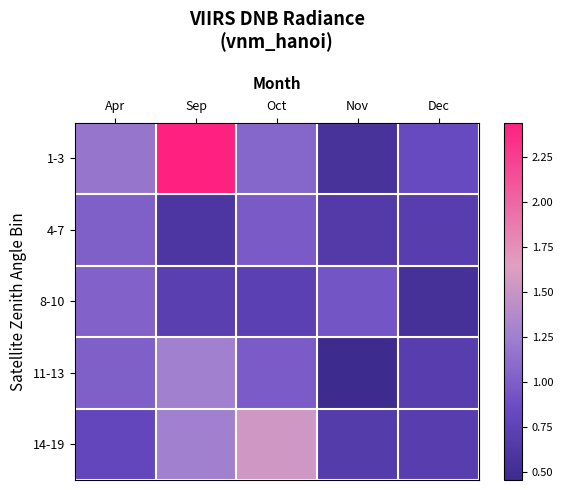

Rank the series at Oct from lowest to highest value.

8-10, 4-7, 11-13, 1-3, 14-19